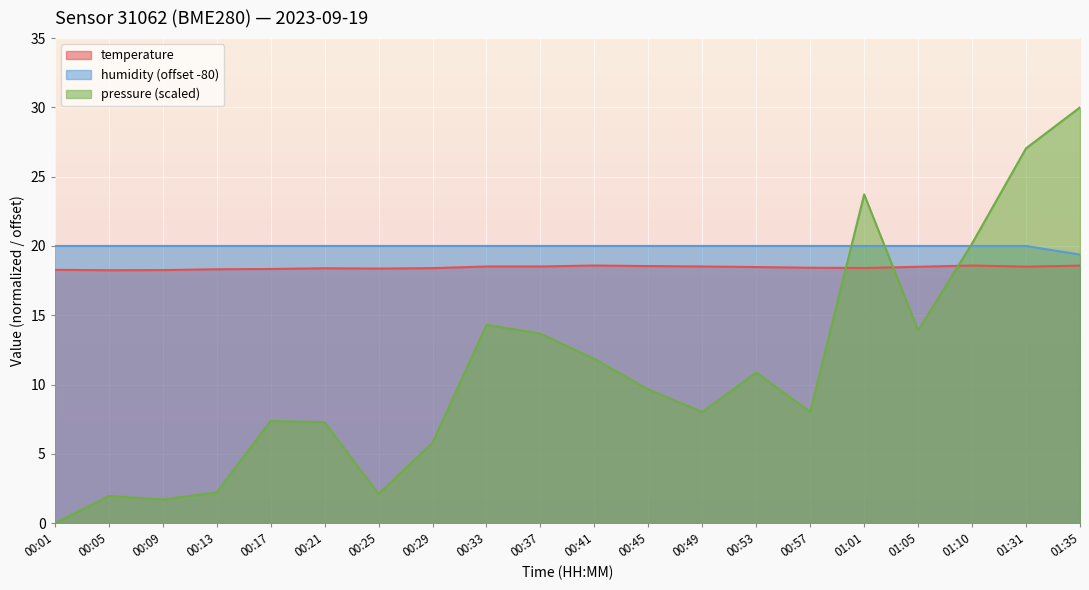

Does the chart display data point markers on the line(s)?

No